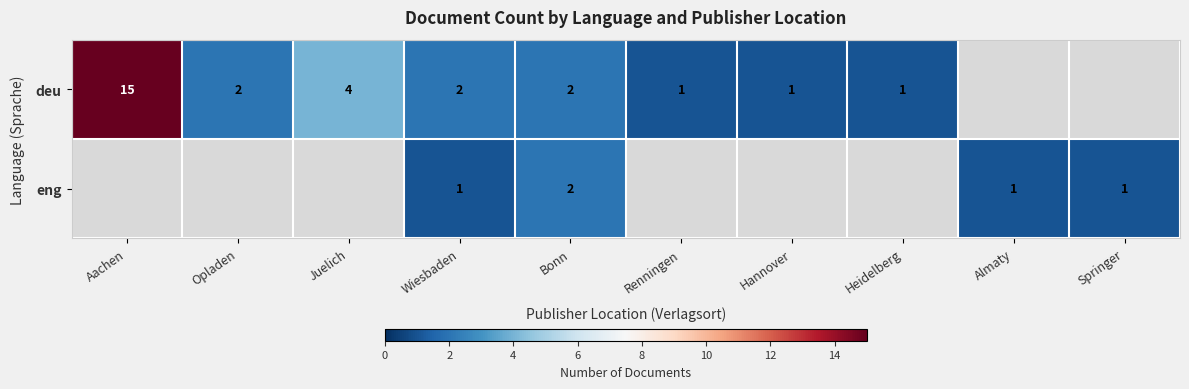

Is it true that eng equals 1 at Wiesbaden?

True